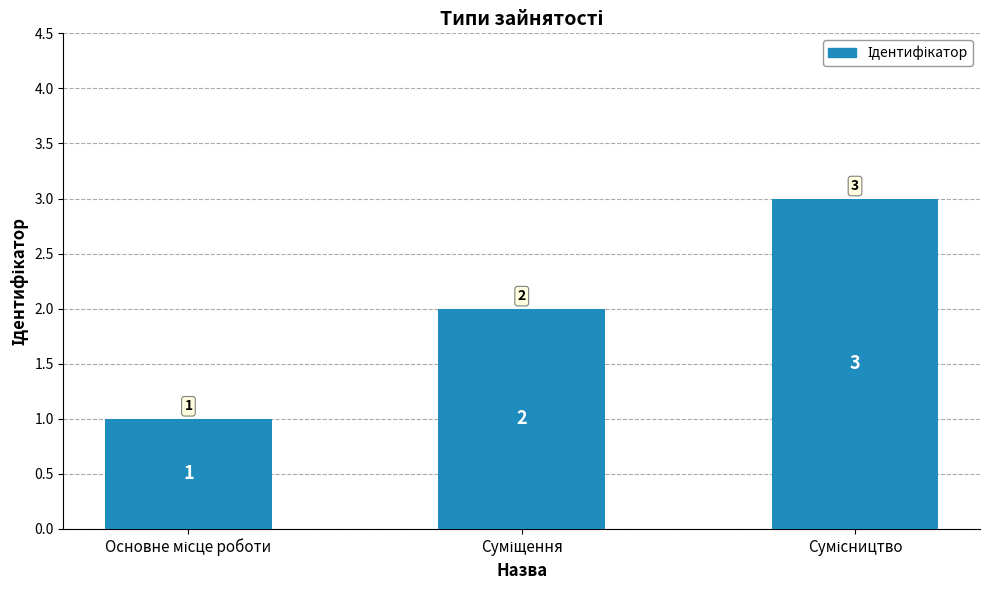

How many values are between 1 and 3?

3